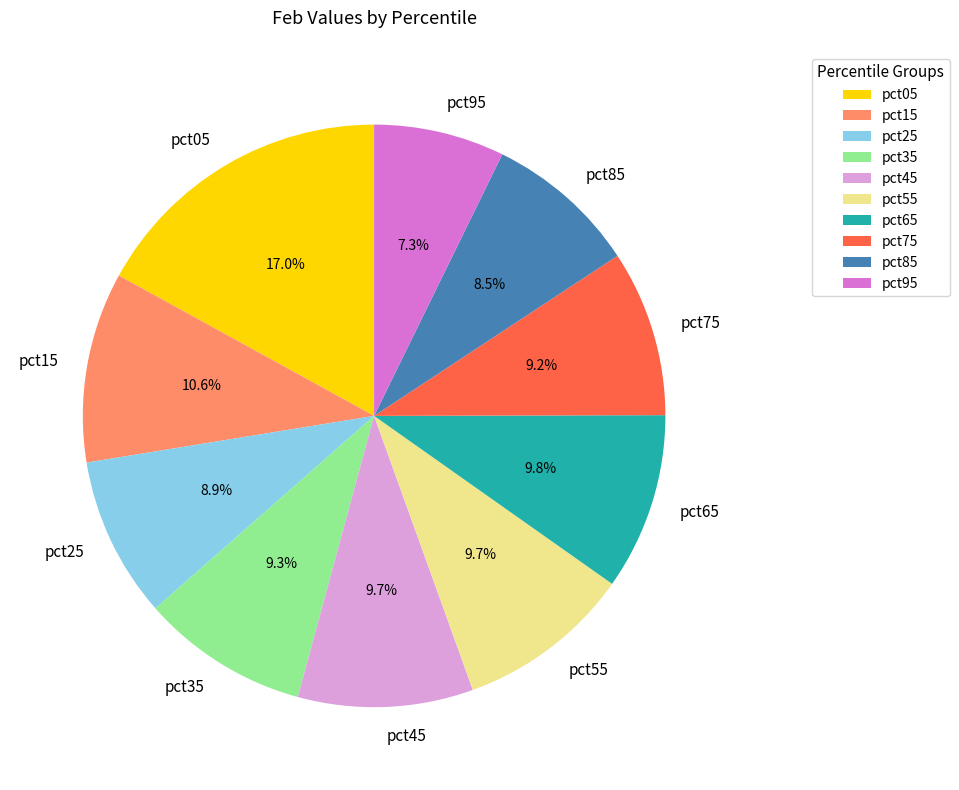

How many slices are in this pie chart?

10